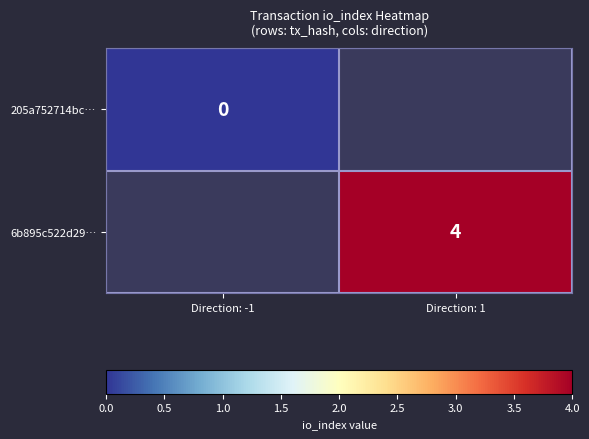

The 6b895c522d29… series shows 4 at Direction: 1. True or false?

True